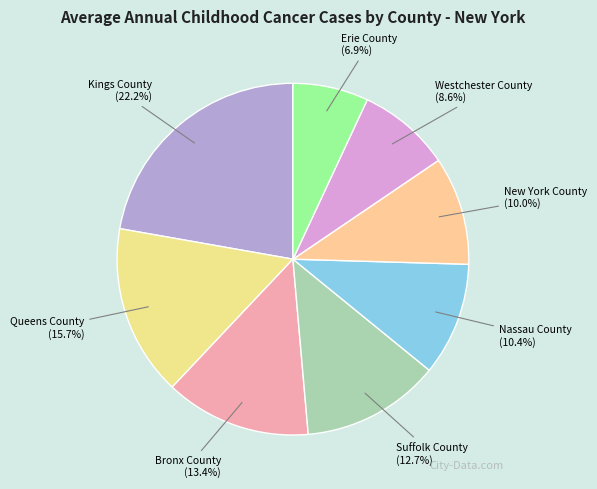

The Bronx County slice represents 13% of the pie. True or false?

True